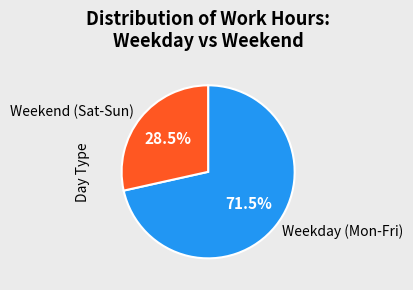

To the nearest percent, what is the difference between the largest and smallest slice percentages?

43%